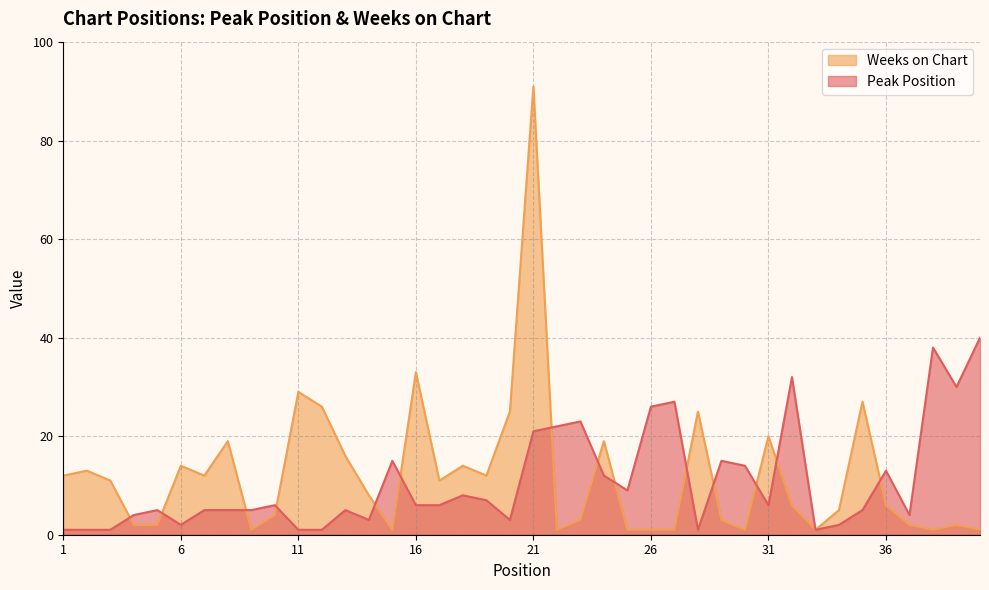

After their last crossing, which series has the higher values: Peak Position or Weeks on Chart?

Peak Position